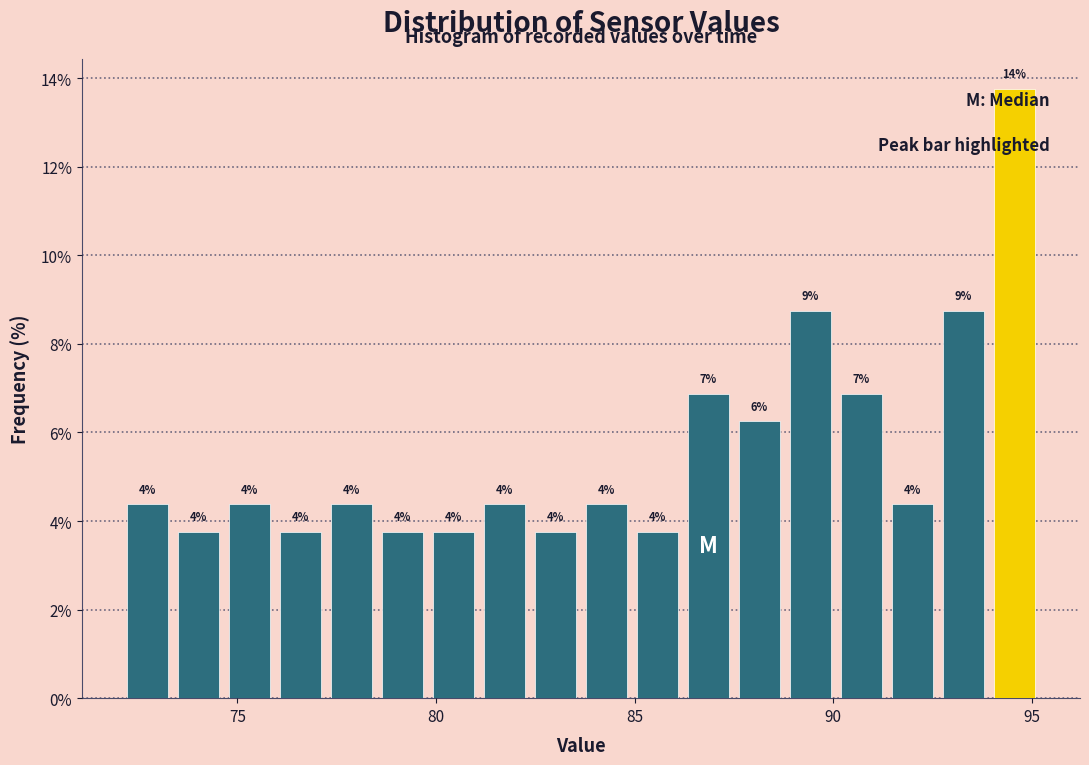

Read against the x-axis, roughly where is the centre of the tallest bar?

94.5